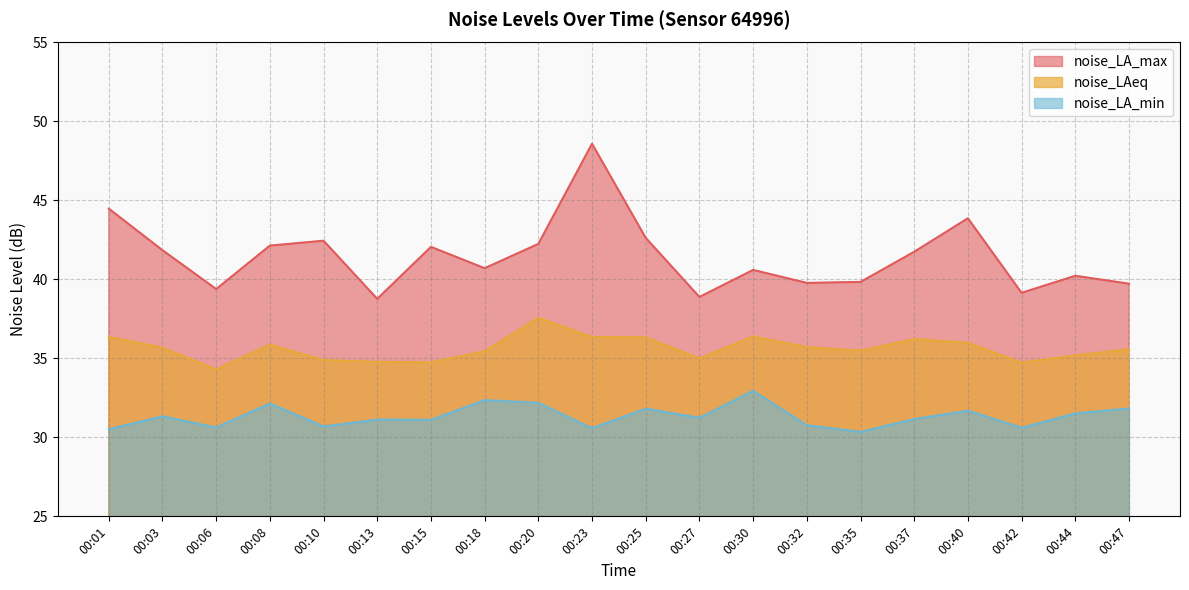

True or false: noise_LA_max and noise_LAeq intersect in this chart.

False